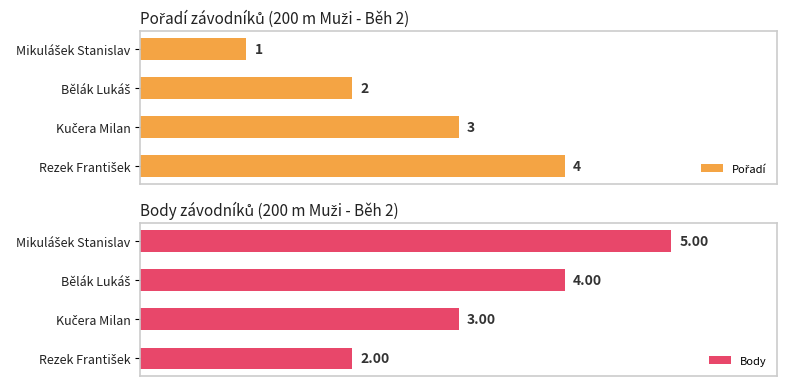

Is the value of Pořadí at Mikulášek Stanislav greater than the value of Body at Rezek František?

No